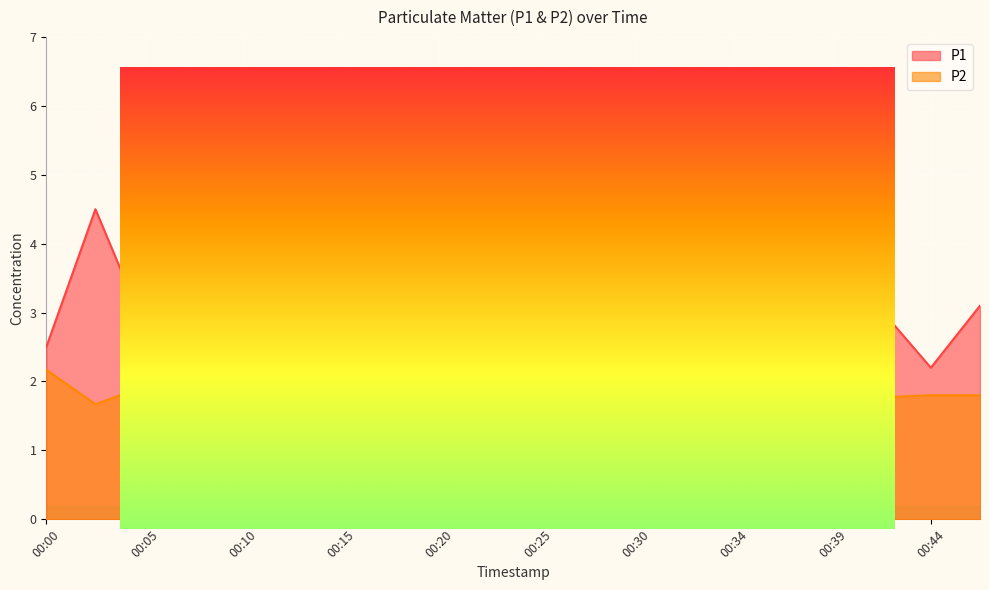

What is the sum of the P1 values at 00:15 and 00:30?

5.3